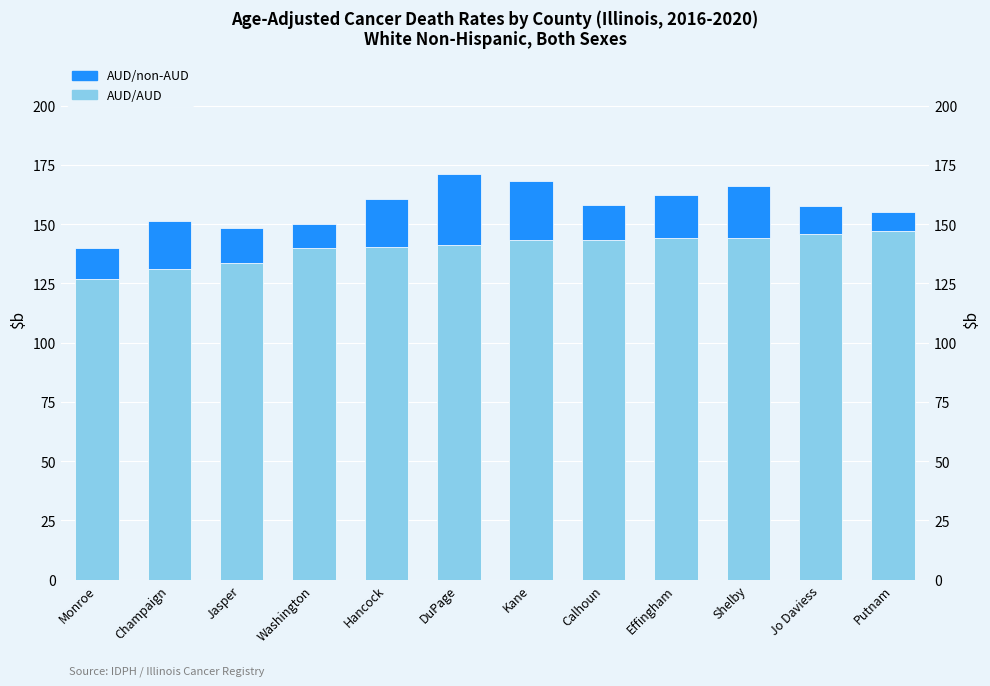

Which label corresponds to the smallest value in the chart?

Putnam